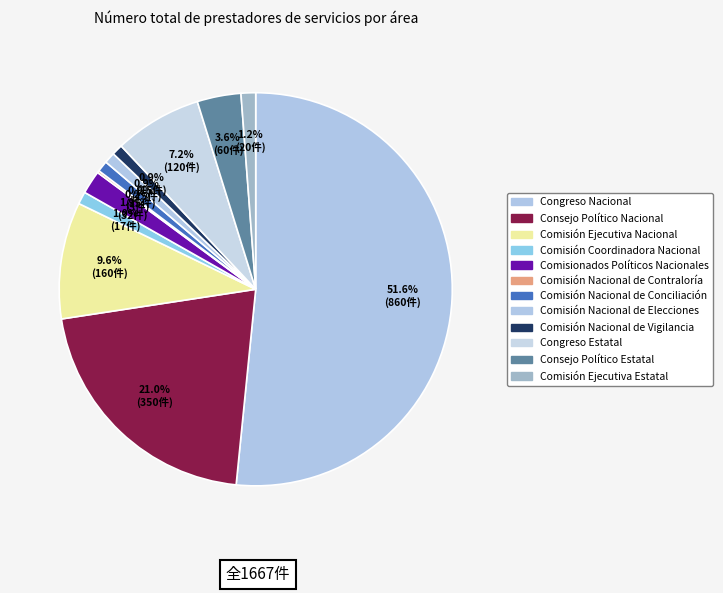

What is the total percentage of Consejo Político Estatal and Comisión Ejecutiva Estatal?

4.8%